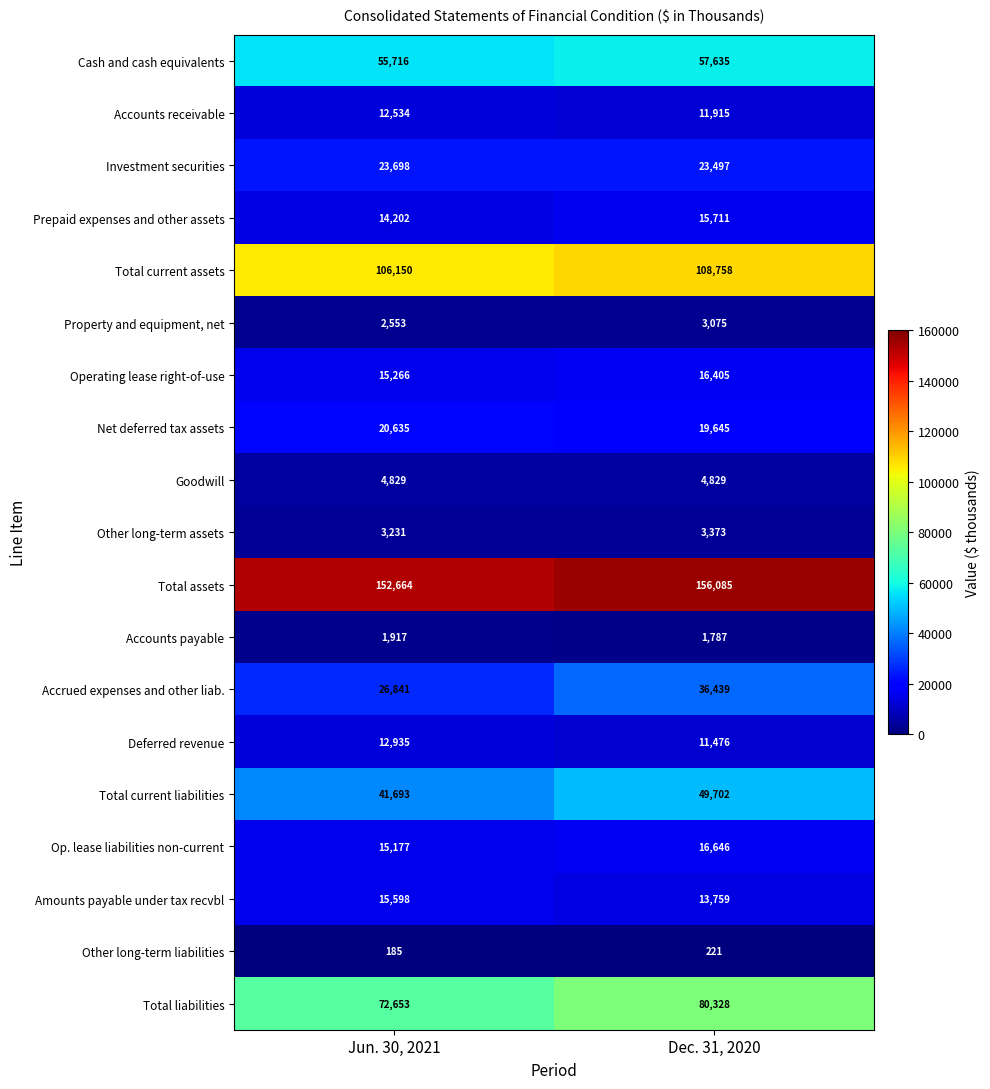

At Dec. 31, 2020, list the series in order from largest to smallest.

Total assets, Total current assets, Total liabilities, Cash and cash equivalents, Total current liabilities, Accrued expenses and other liab., Investment securities, Net deferred tax assets, Op. lease liabilities non-current, Operating lease right-of-use, Prepaid expenses and other assets, Amounts payable under tax recvbl, Accounts receivable, Deferred revenue, Goodwill, Other long-term assets, Property and equipment, net, Accounts payable, Other long-term liabilities